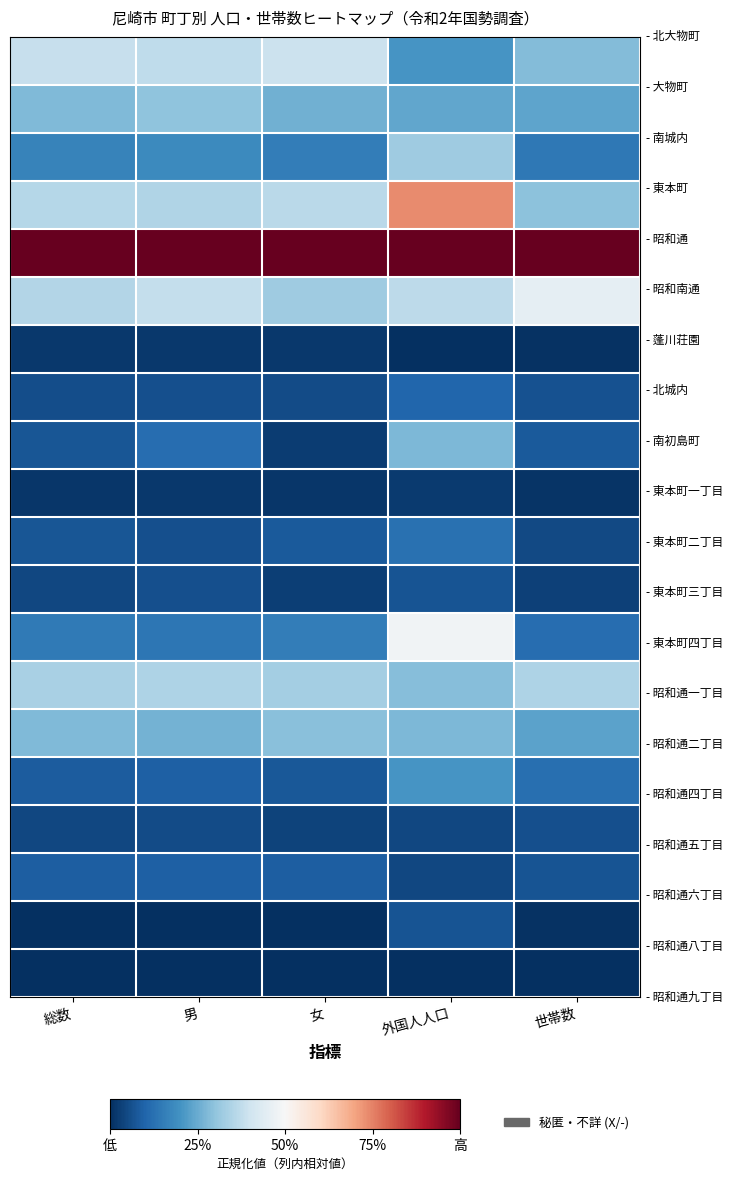

What is the spread (max minus min) of values at 世帯数?

1.0